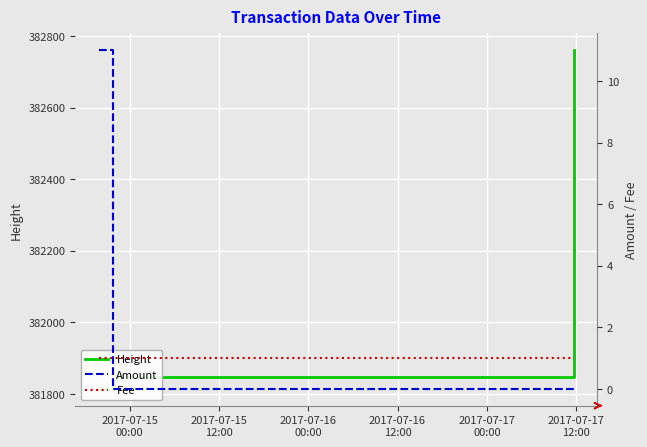

What is the value of the Height point at the 3rd from the left?

381846